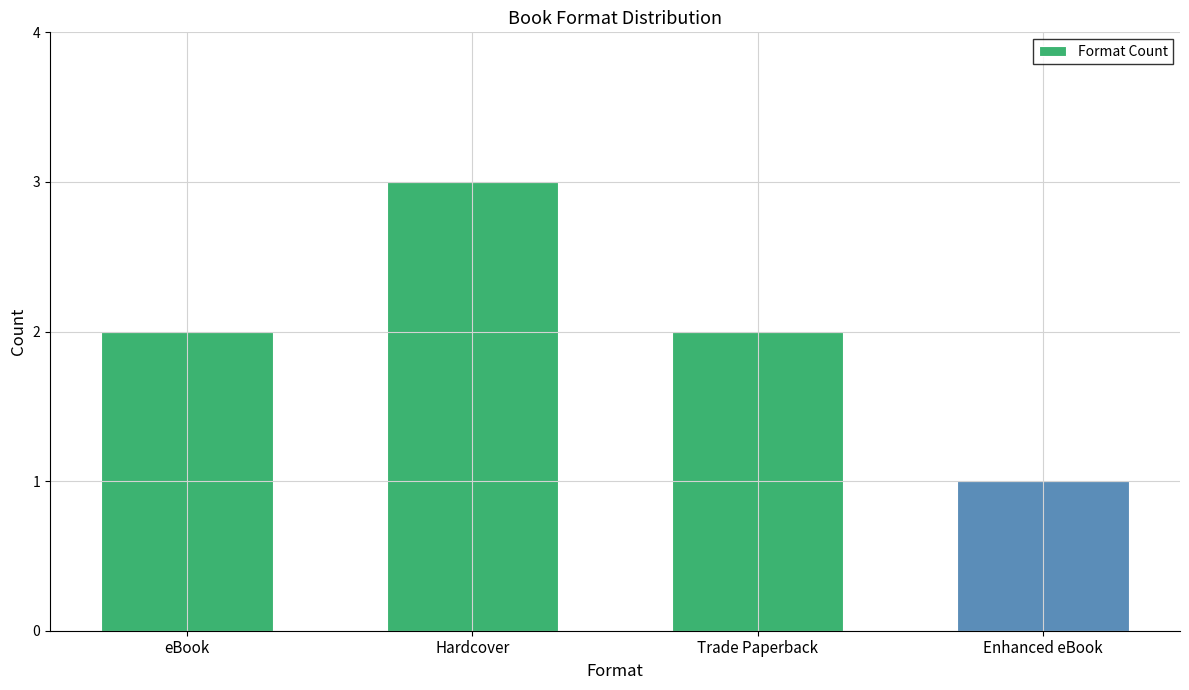

What is the ratio of the value at Enhanced eBook to the value at Hardcover?

0.3